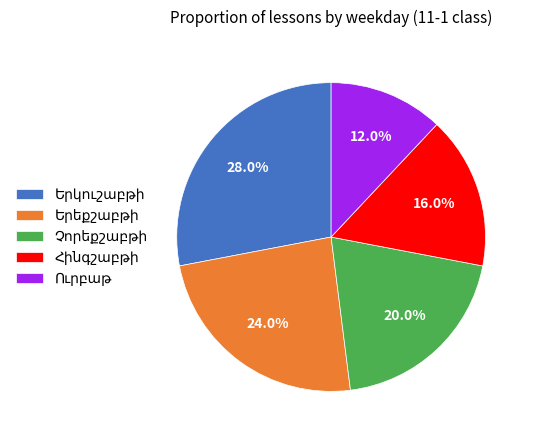

Is there any slice that represents more than half of the pie?

No